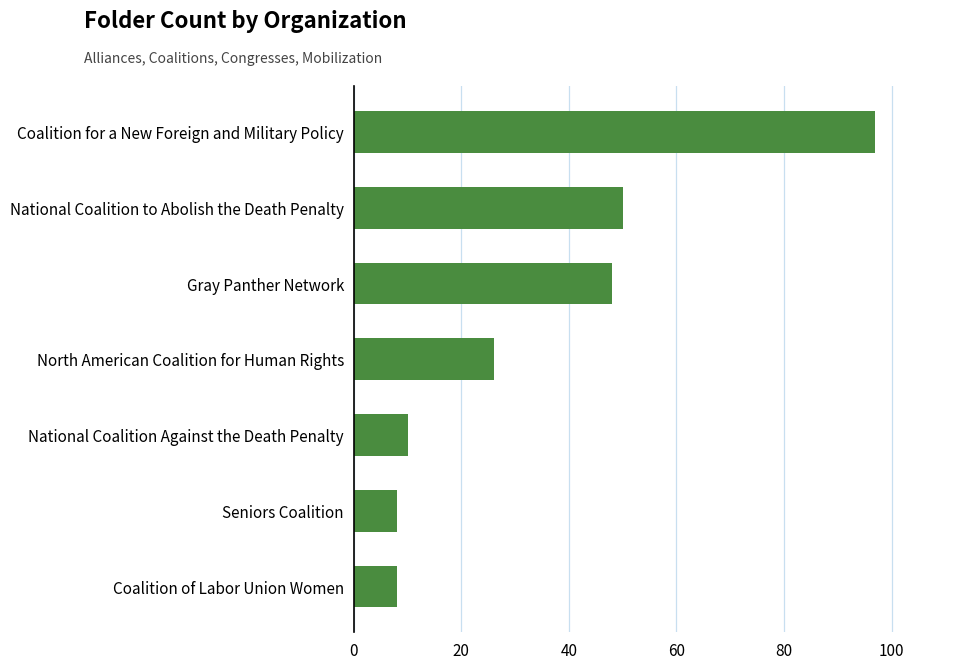

Is it true that the value at North American Coalition for Human Rights is 44?

False